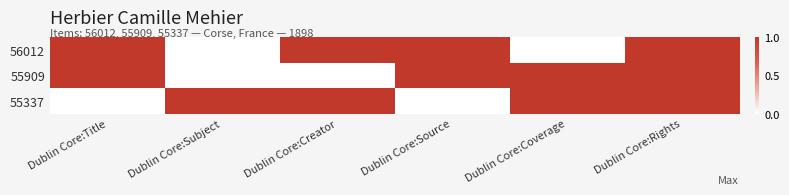

Rank the series by their maximum value, from highest to lowest.

56012, 55909, 55337